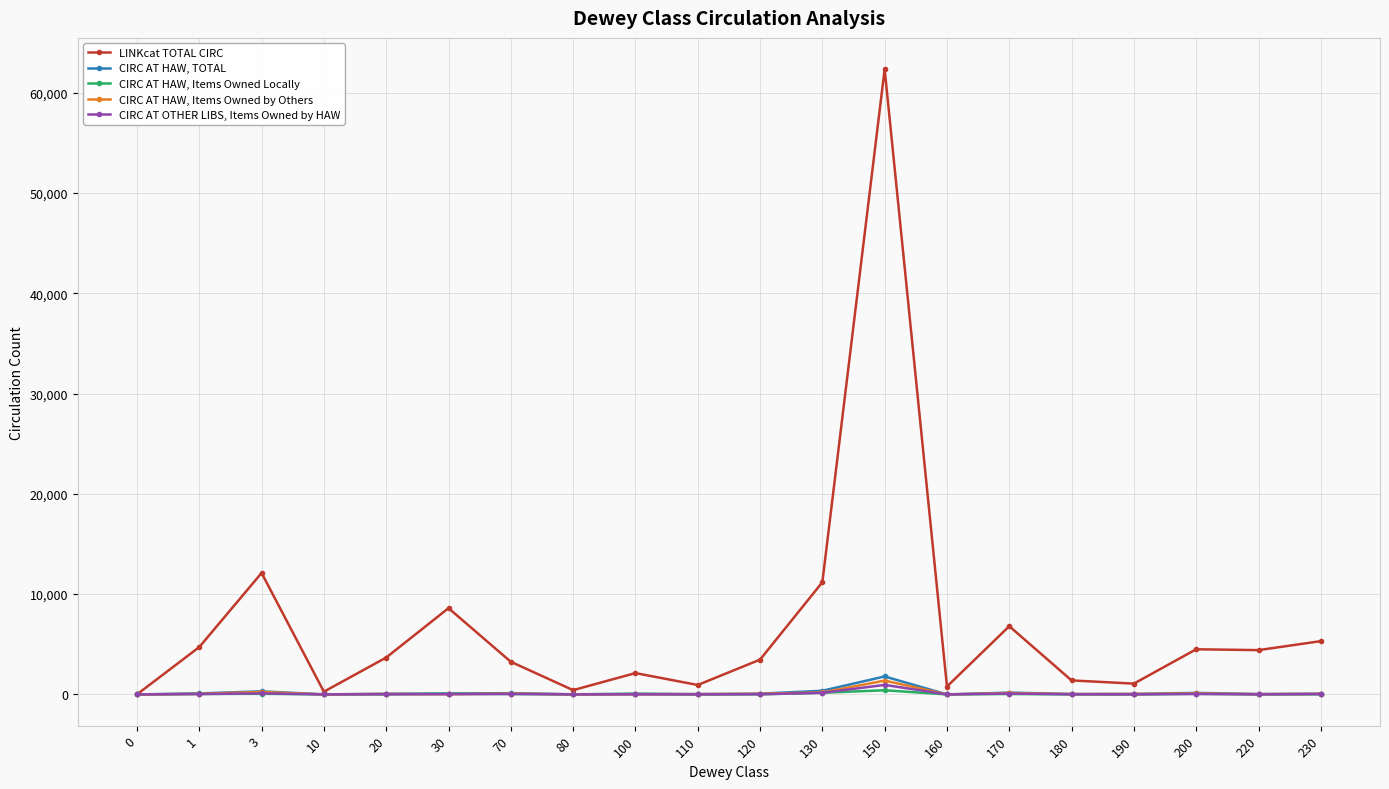

What is the difference between the maximum and minimum values in the LINKcat TOTAL CIRC series?

62340